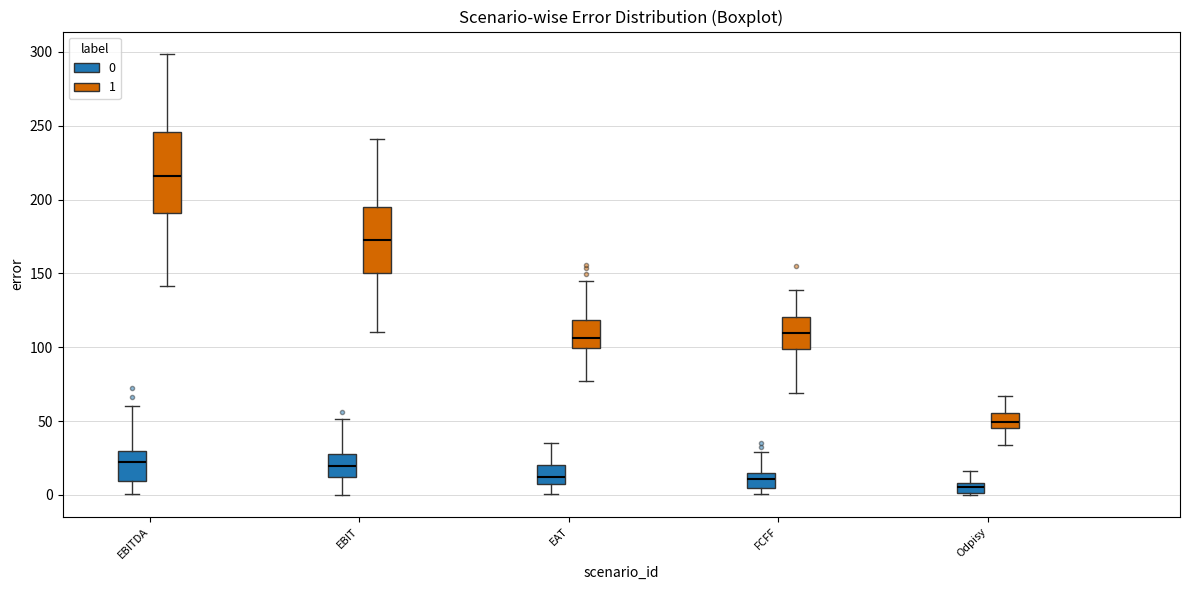

Where is the upper edge of the box for FCFF (1) on the y-axis? The values are not printed on the chart, so give them approximately, as read against the axis.

120